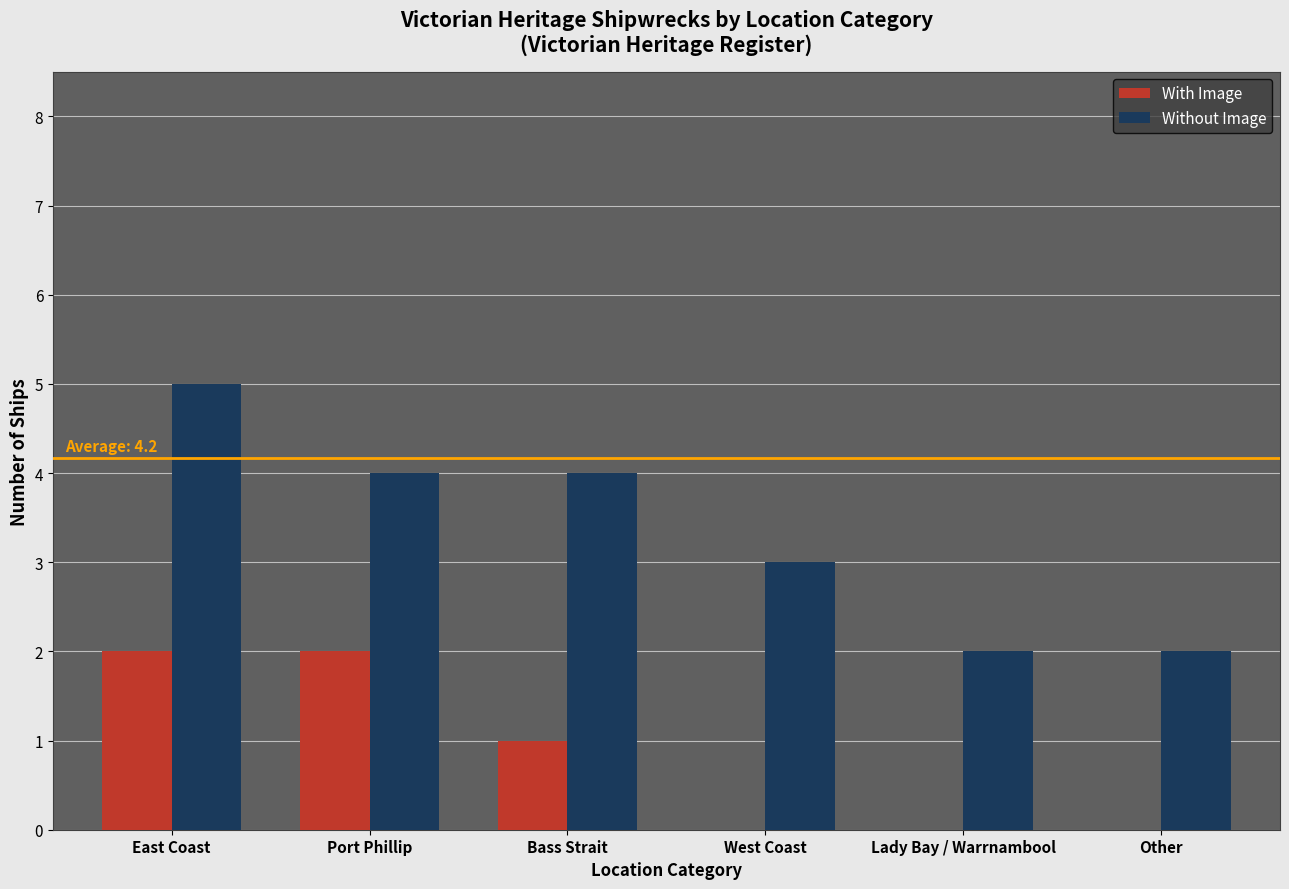

Reading left to right, extract all data points from this chart.

With Image: 2	2	1	0	0	0
Without Image: 5	4	4	3	2	2